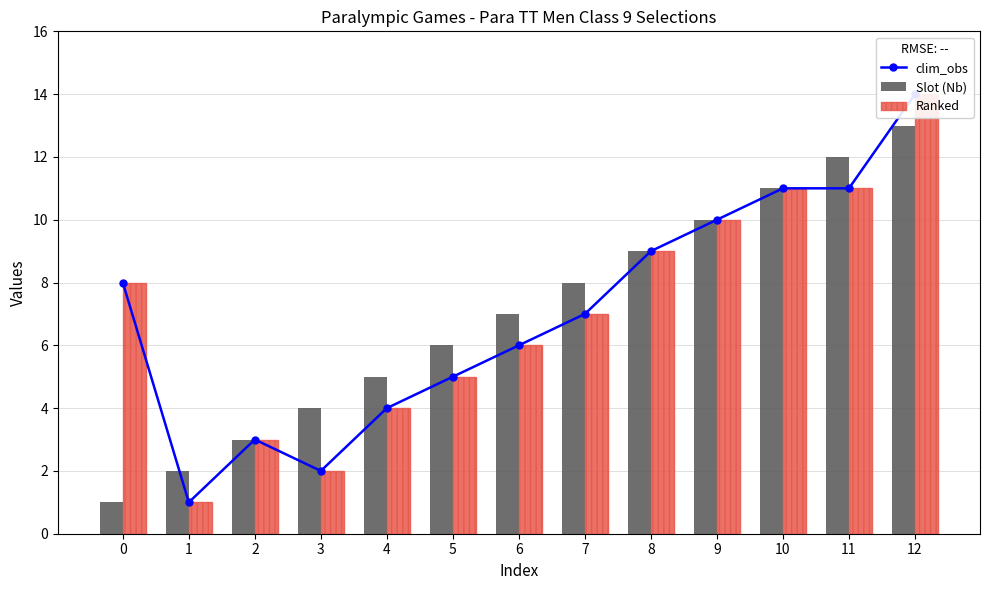

Reading left to right, extract all data points from this chart.

clim_obs: 8	1	3	2	4	5	6	7	9	10	11	11	14
Slot (Nb): 1	2	3	4	5	6	7	8	9	10	11	12	13
Ranked: 8	1	3	2	4	5	6	7	9	10	11	11	14